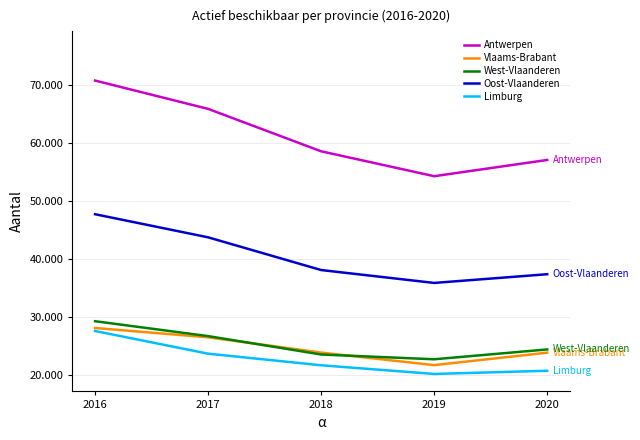

True or false: Limburg and Antwerpen intersect in this chart.

False